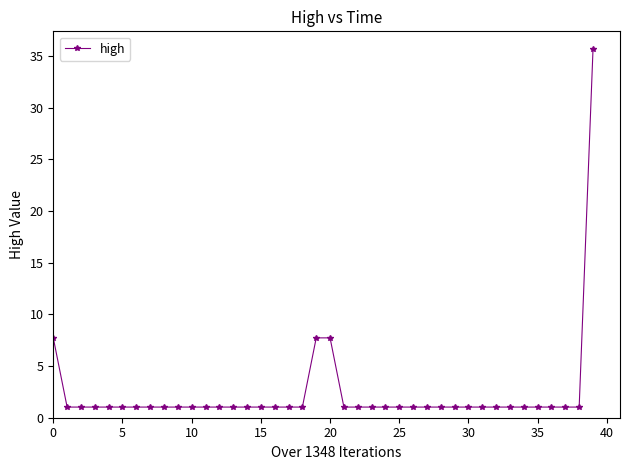

What is the difference between the maximum and minimum values?

34.6